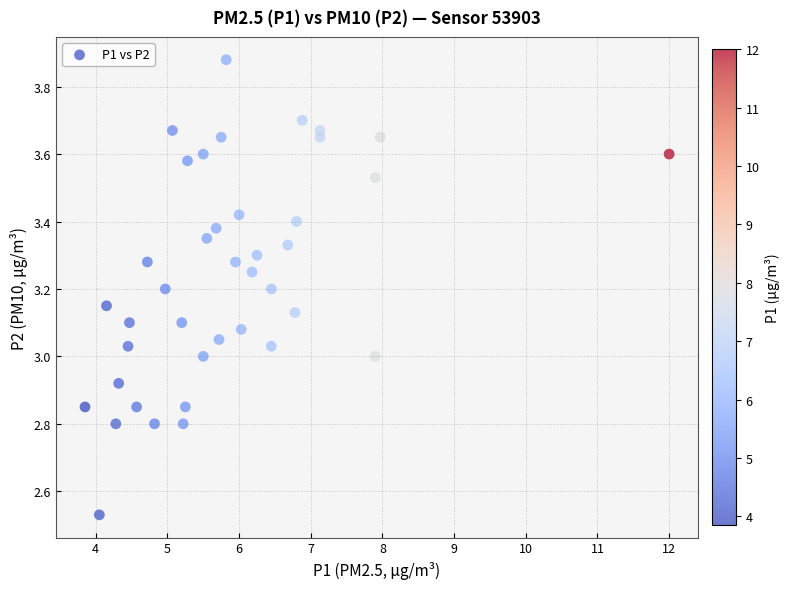

What is the range of X values (max minus min)?

8.2